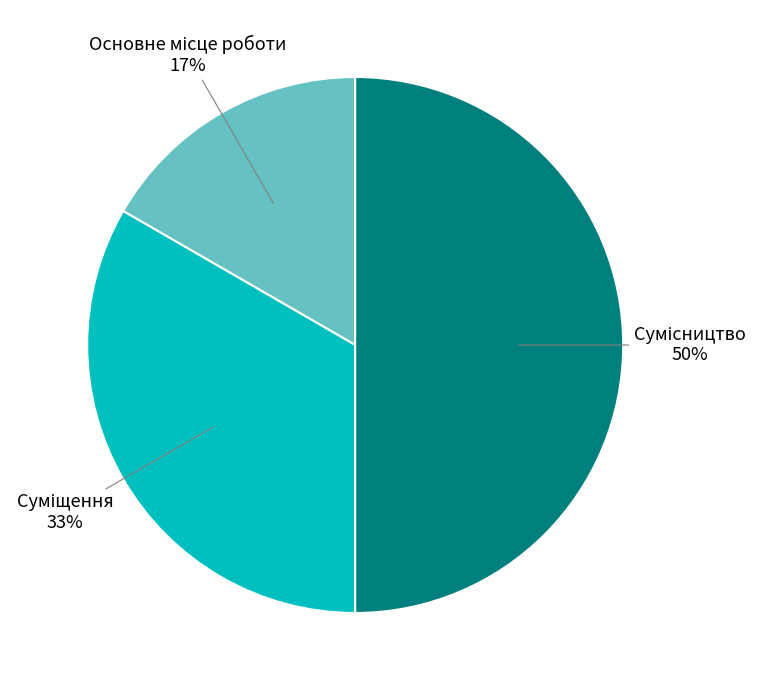

To the nearest percent, what is the average slice percentage?

33%